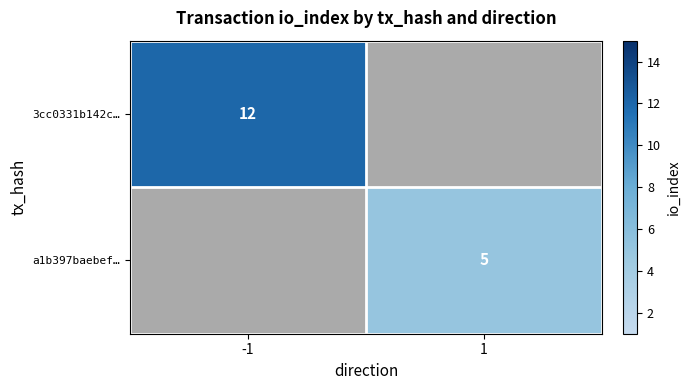

Is it true that 3cc0331b142c… equals 6 at -1?

False